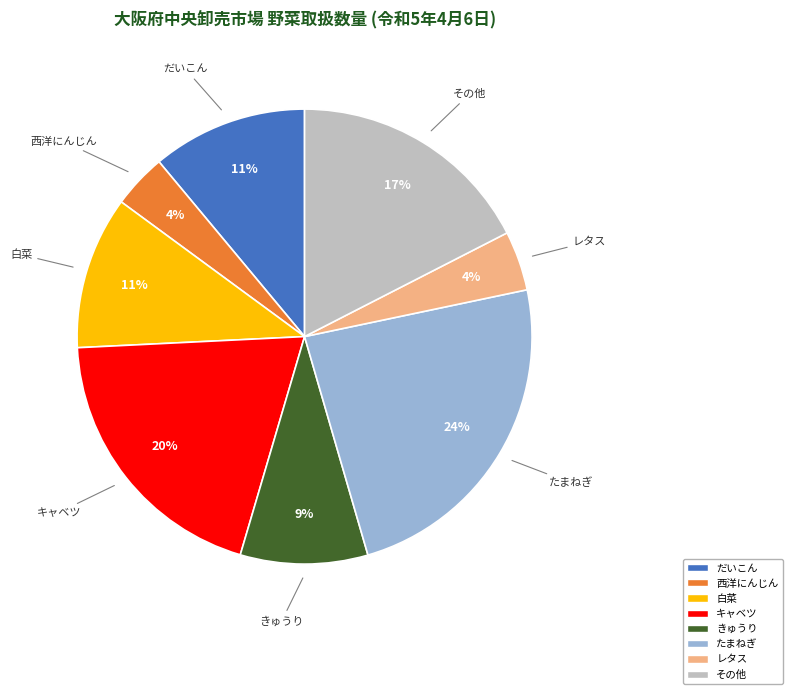

Is there a majority slice in this chart?

No